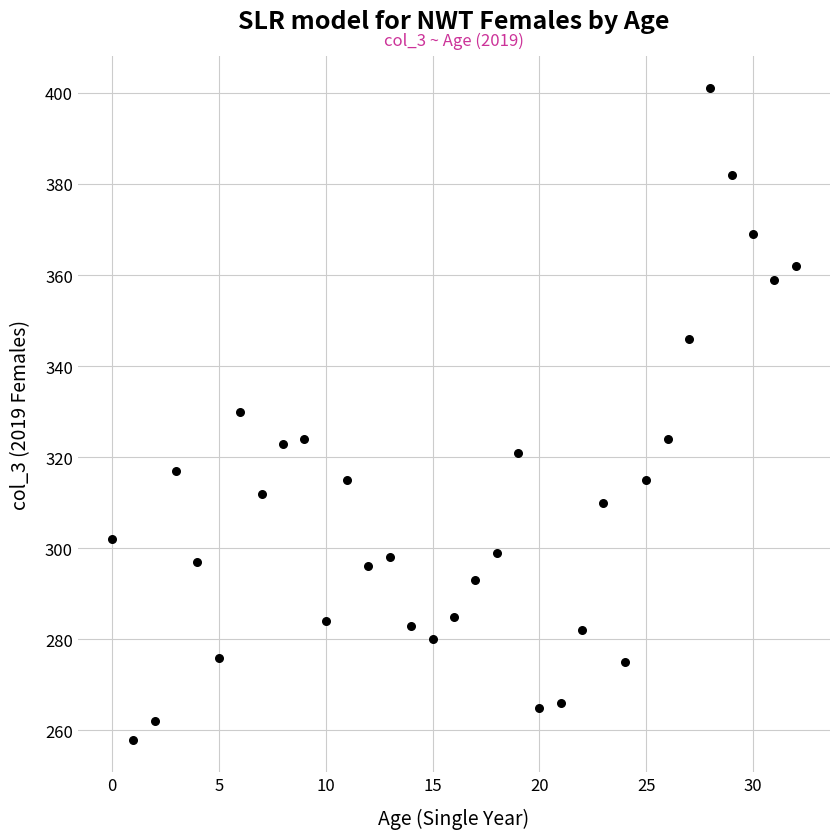

What is the range of Y values (max minus min)?

143